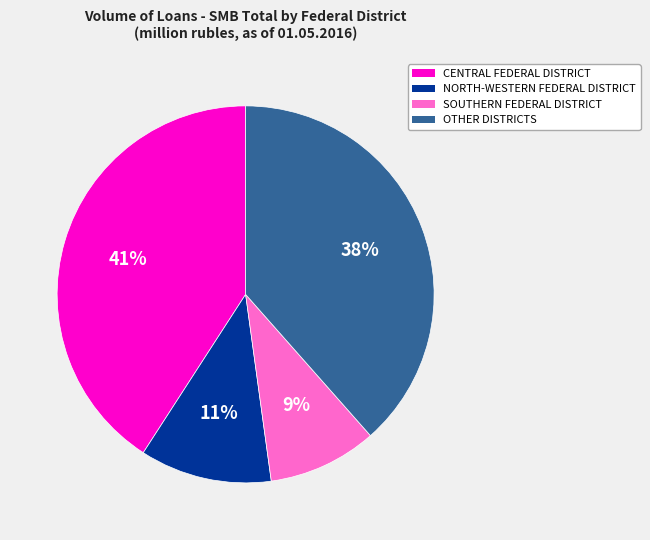

Is there any slice that represents more than half of the pie?

No